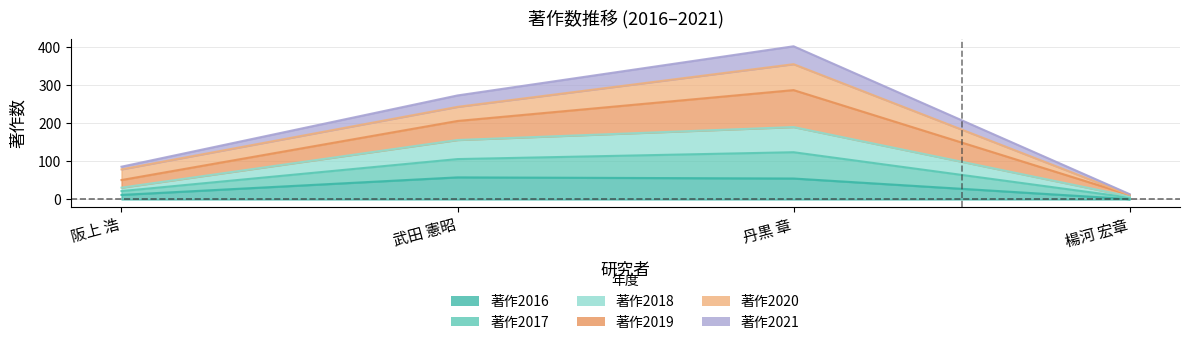

True or false: 著作2019 and 著作2021 intersect in this chart.

False